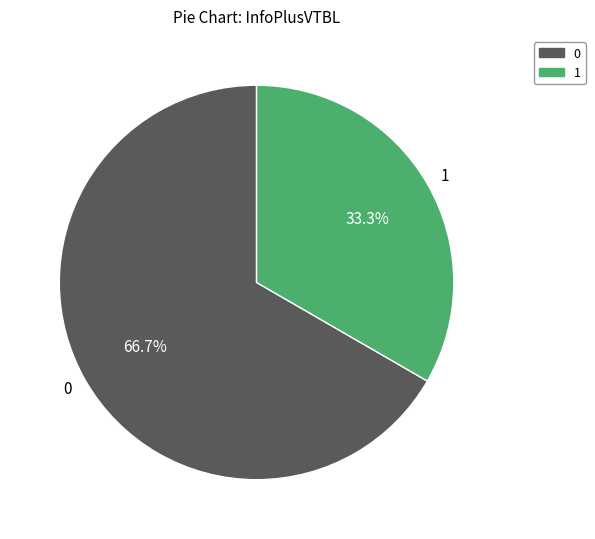

How many slices are in this pie chart?

2